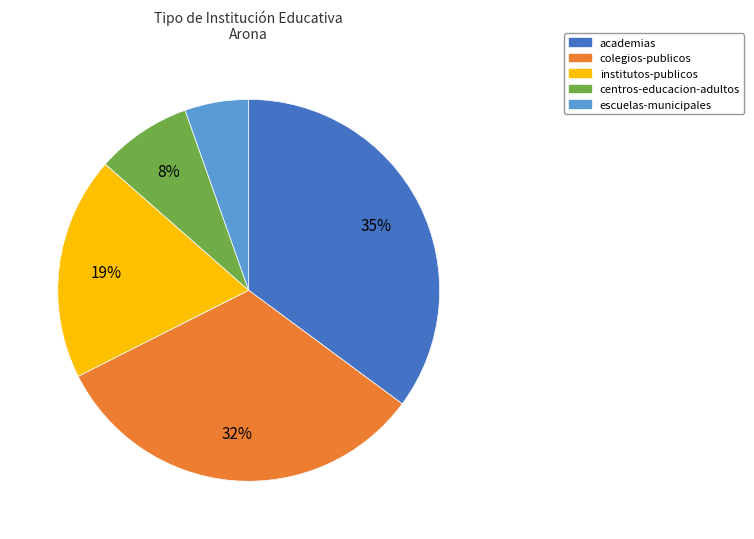

To the nearest percent, what is the difference between the largest and smallest slice percentages?

30%